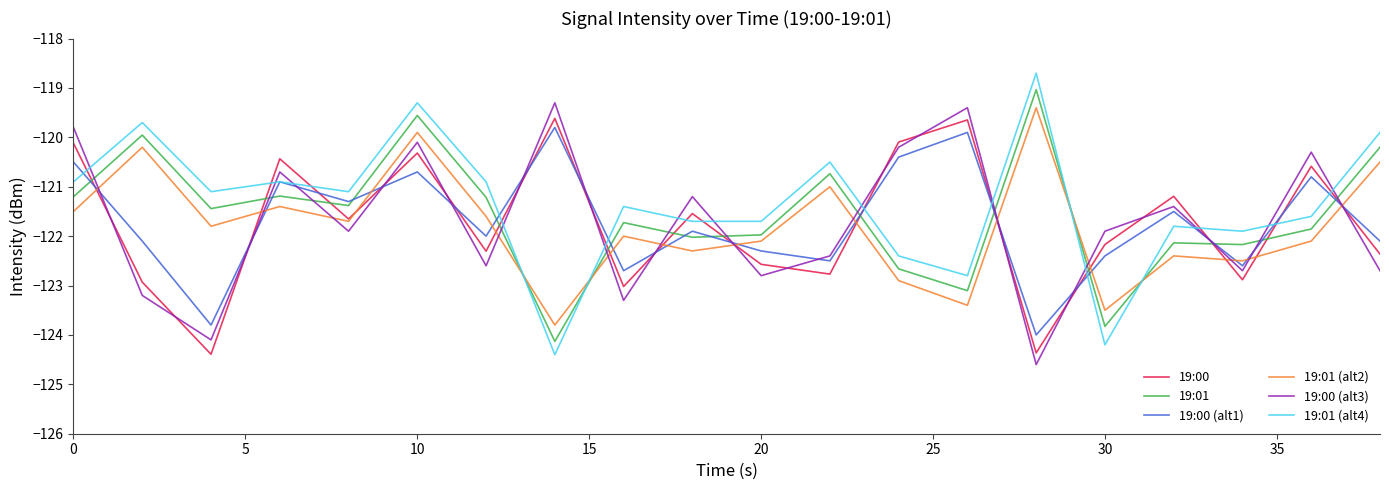

At how many categories does at least one series exceed -119?

1